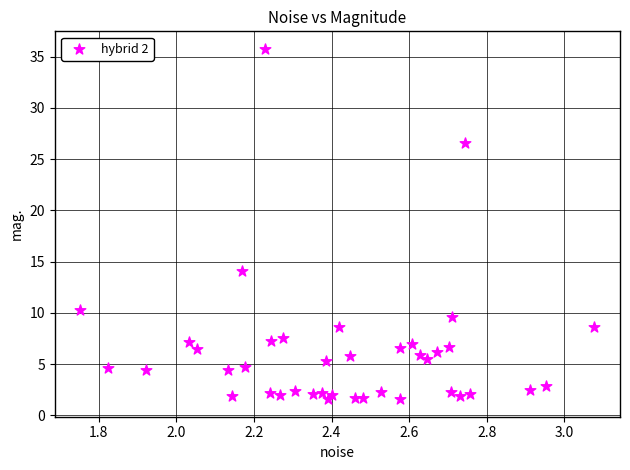

What is the range of X values (max minus min)?

1.3